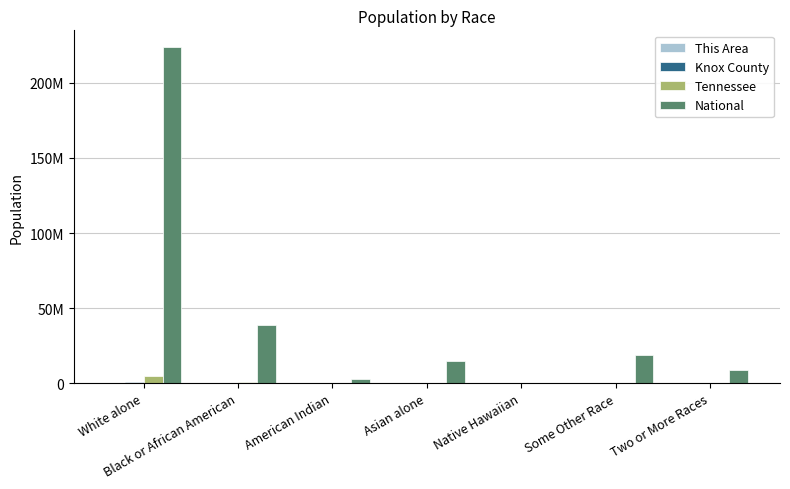

At which label does Tennessee reach its minimum?

Native Hawaiian